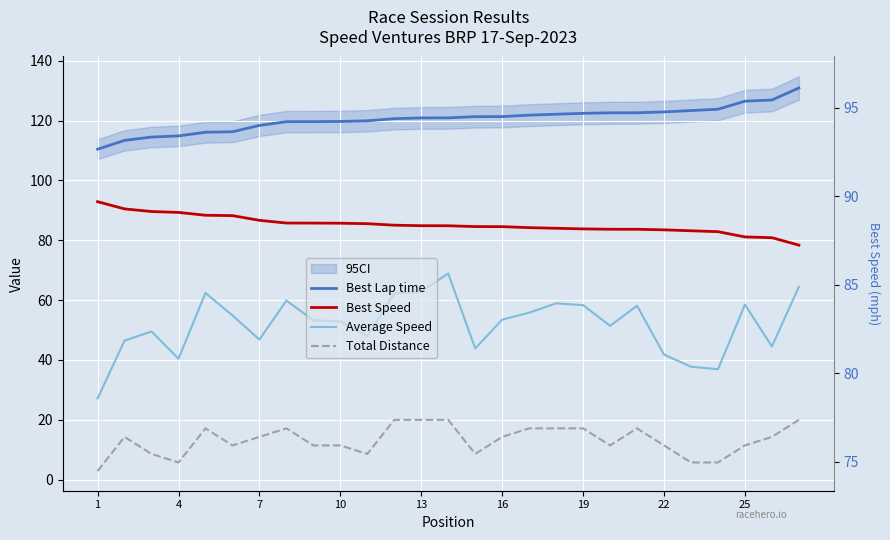

Which series has the widest spread of values?

Average Speed